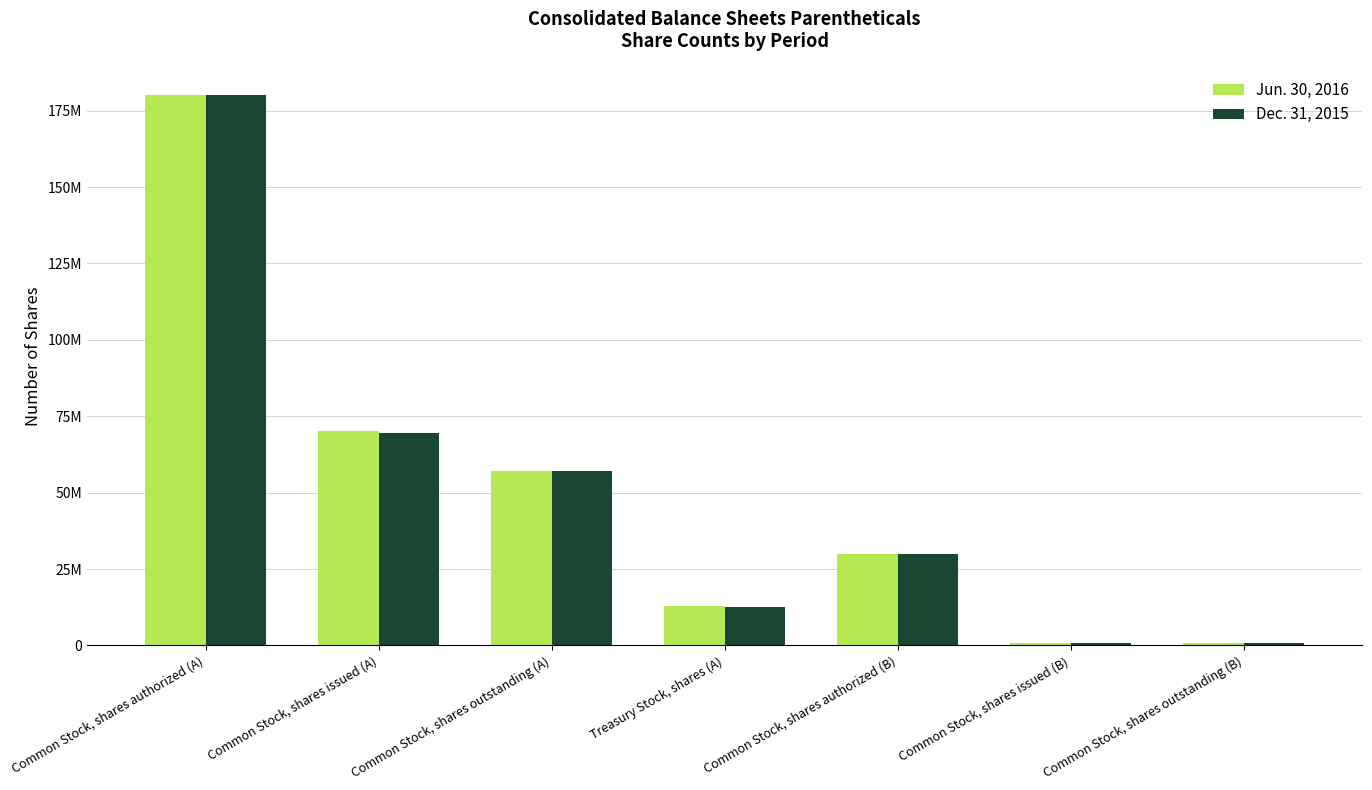

What is the maximum value shown in the chart?

180000000